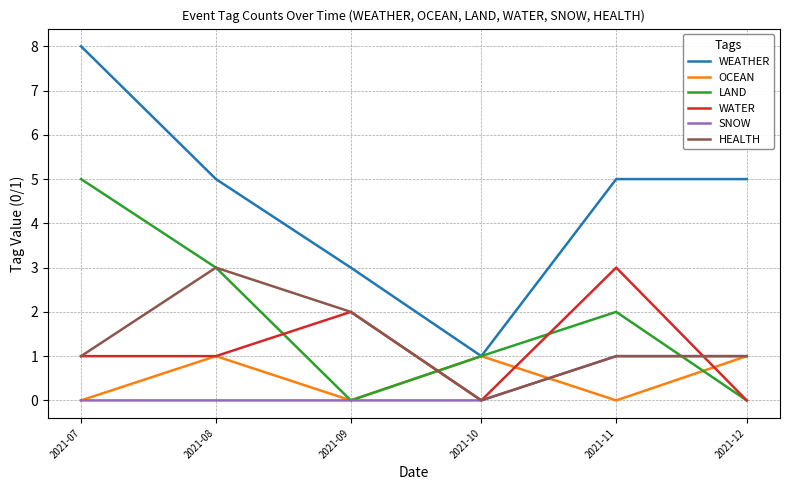

True or false: LAND and OCEAN cross at least once.

True